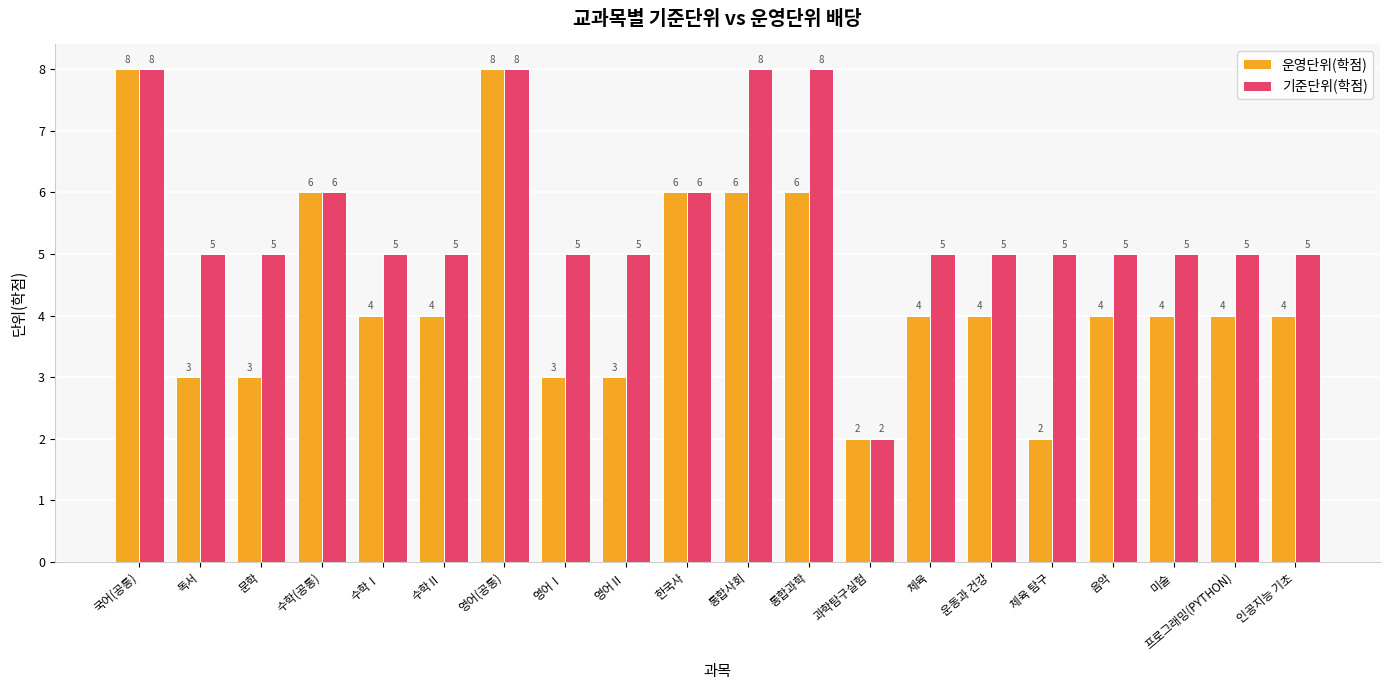

Is it true that 운영단위(학점) equals 2 at 수학Ⅱ?

False